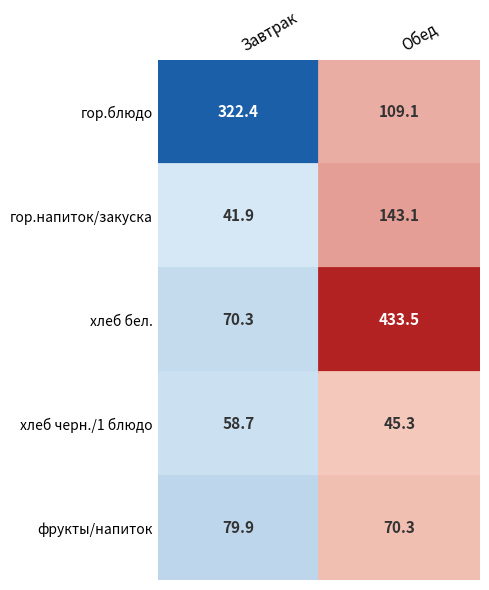

What is the difference between the highest and lowest values at гор.блюдо?

213.3